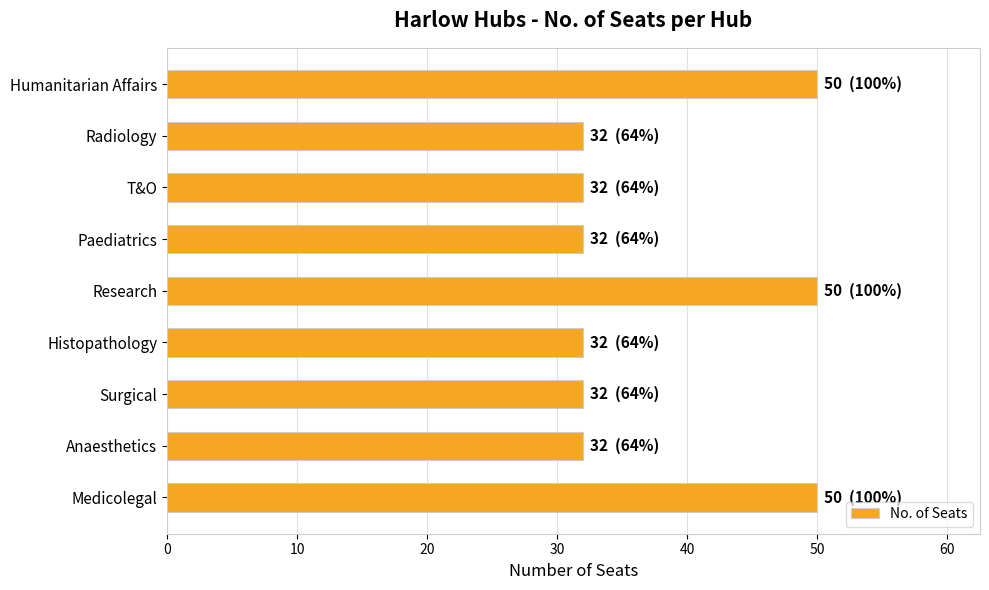

Reading bottom to top, extract all data points from this chart.

50	32	32	32	50	32	32	32	50